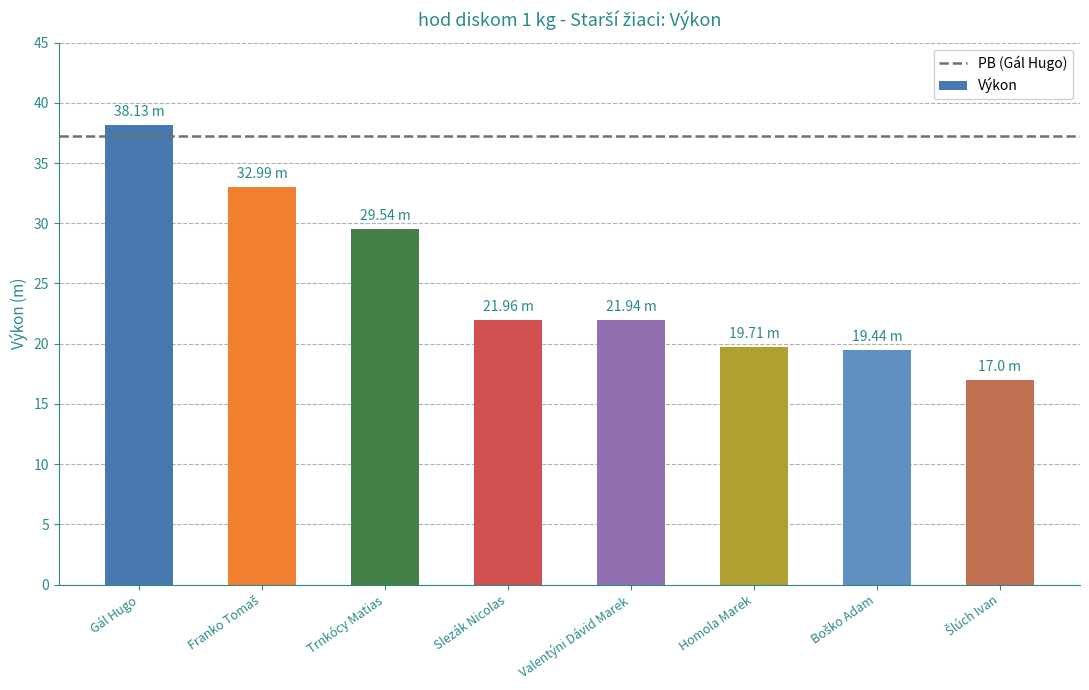

Which category has the highest value across all series?

Gál Hugo